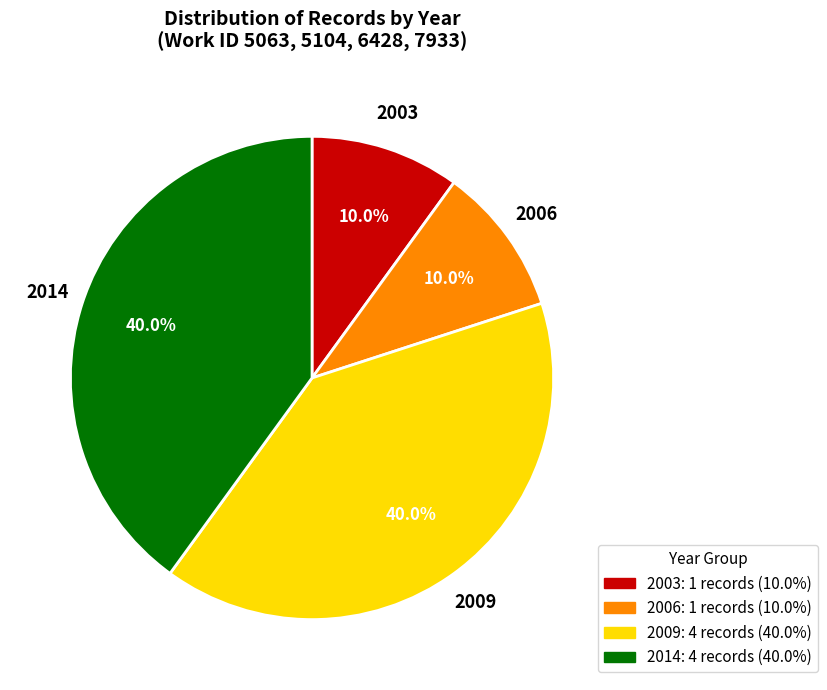

Is there any slice that represents more than half of the pie?

No